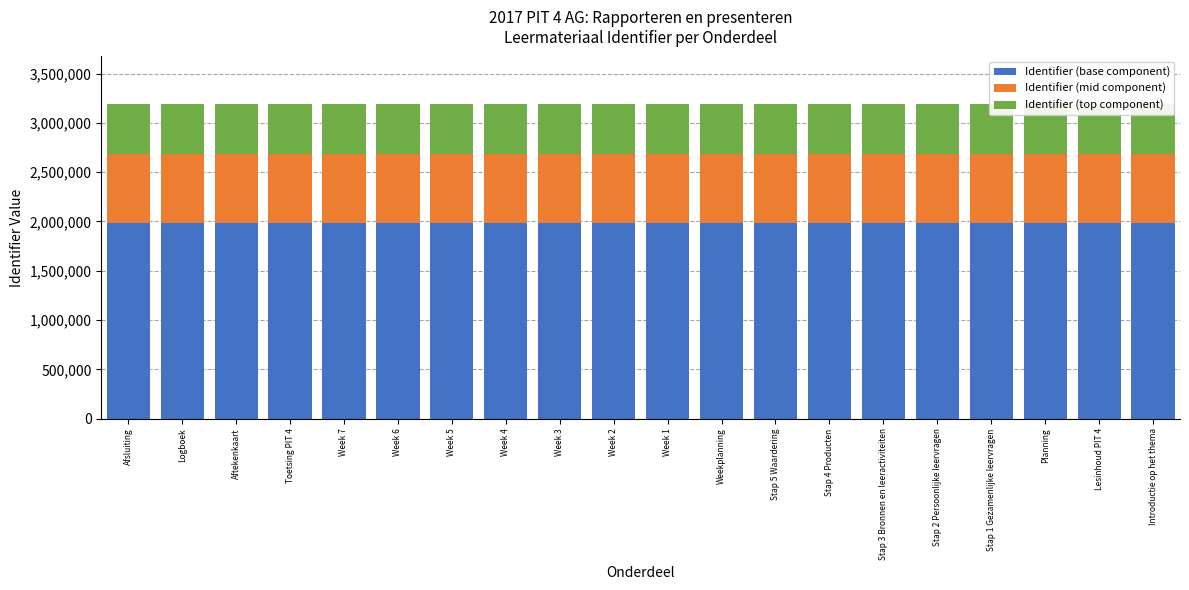

Which has a higher value, Stap 1 Gezamenlijke leervragen or Stap 5 Waardering?

Stap 5 Waardering